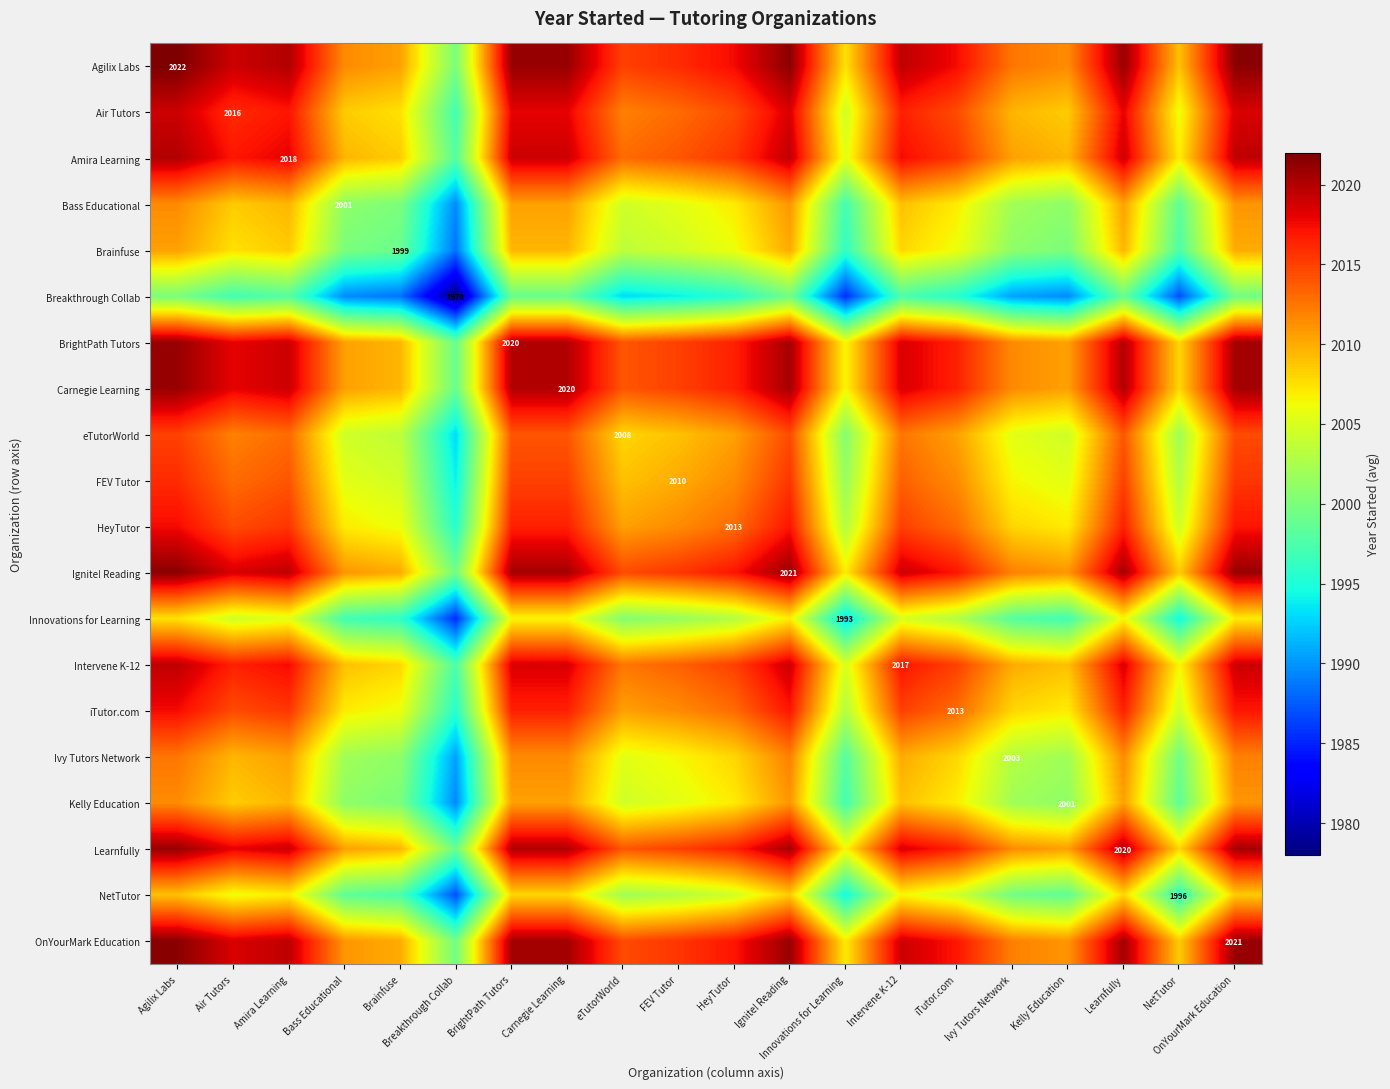

The value of Agilix Labs at Intervene K-12 is 2019.5. True or false?

True